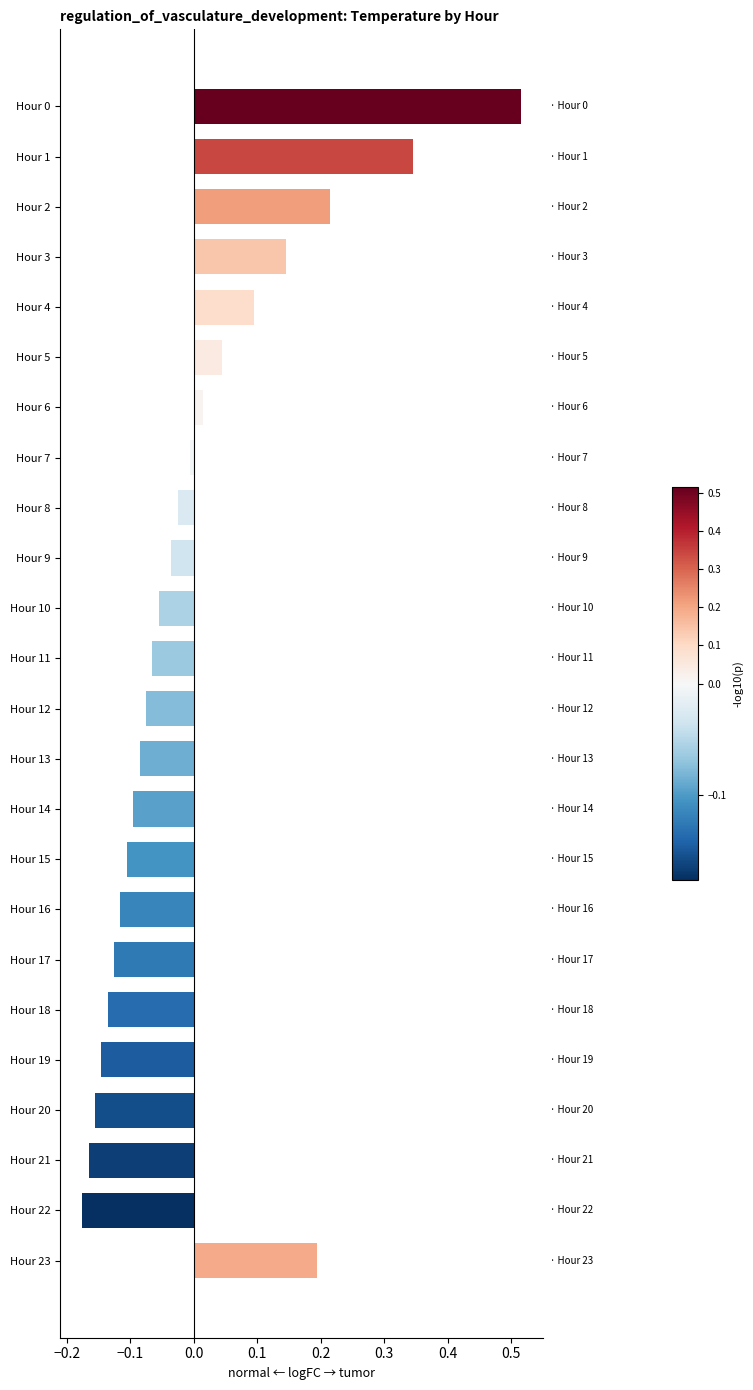

What is the change in value from Hour 2 to Hour 20?

-0.4